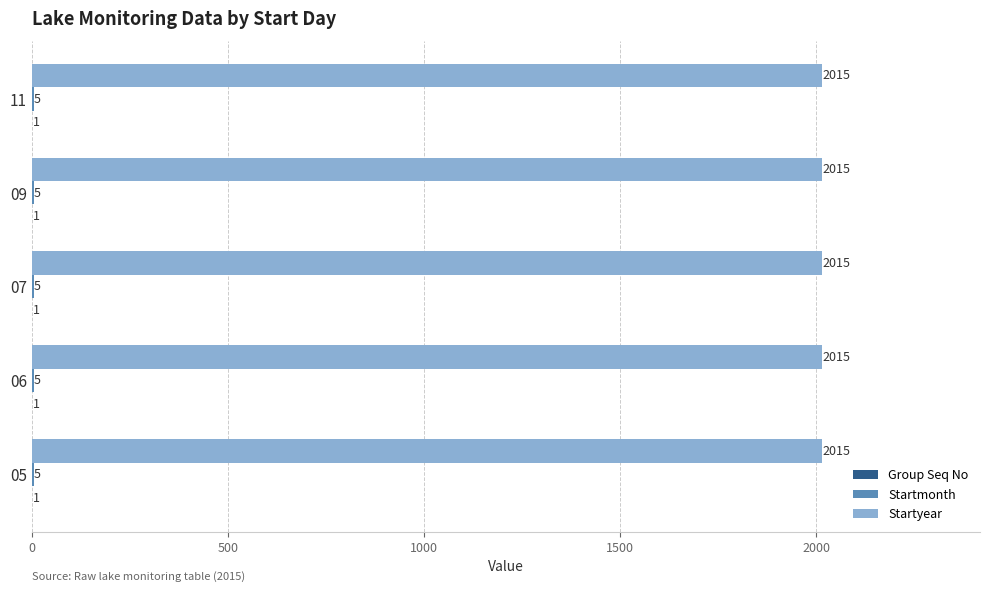

What is the sum of the Startyear values at 11 and 05?

4030